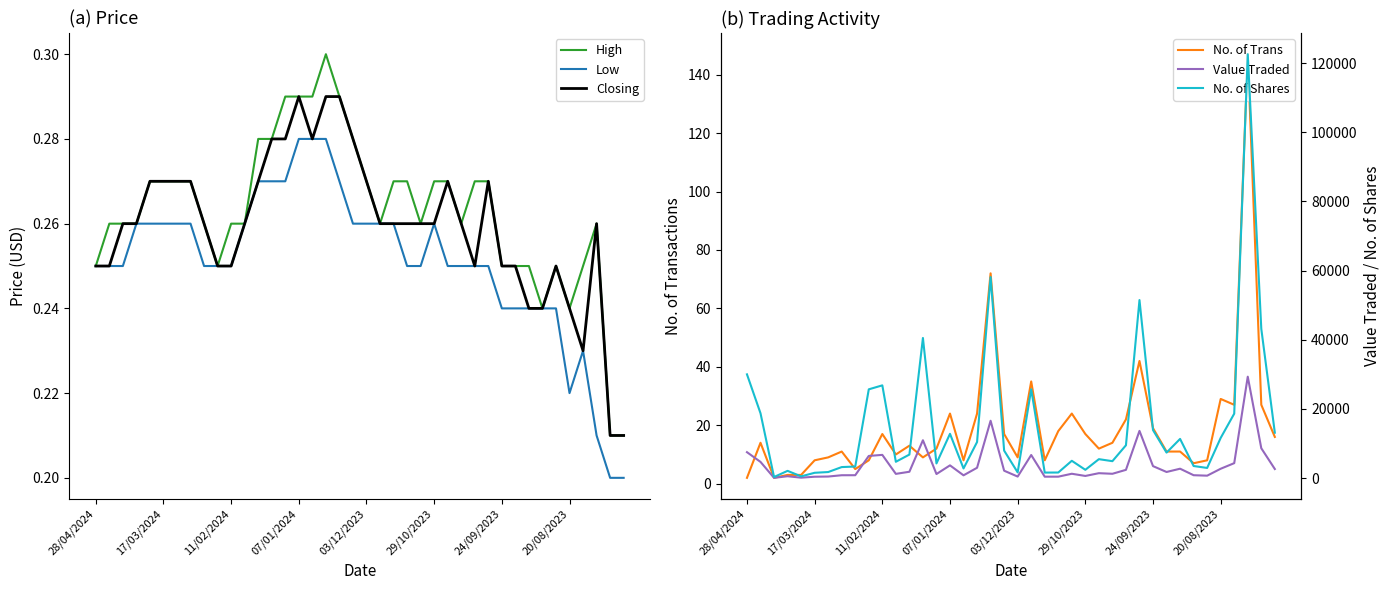

What is the lowest value of the No. of Trans series?

2